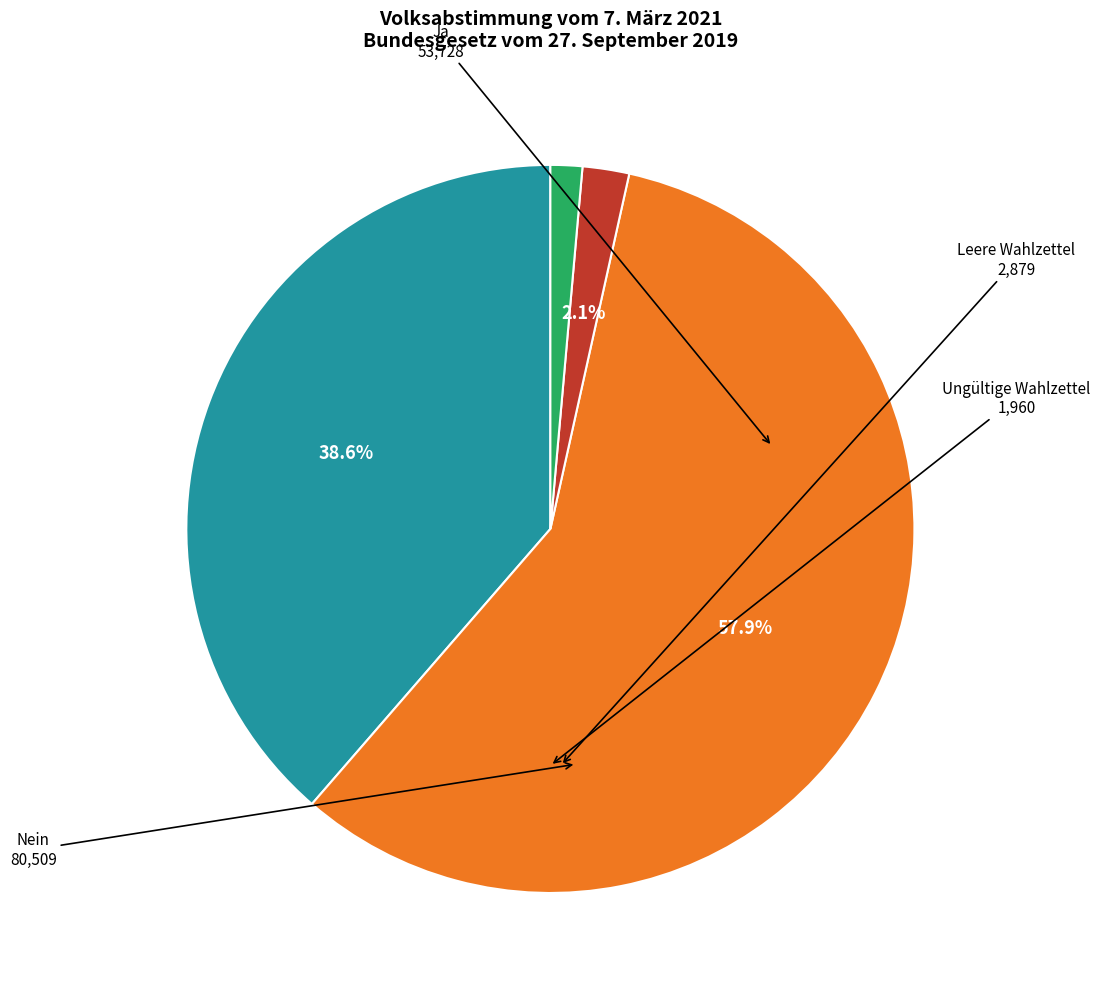

Is there a majority slice in this chart?

Yes